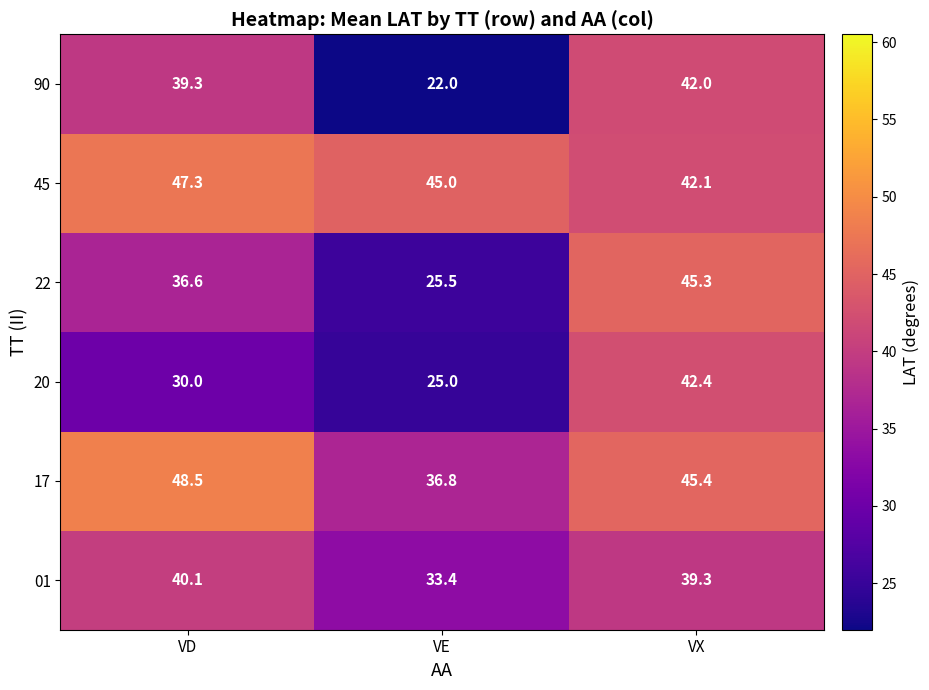

Reading left to right, what are all the values shown in this chart?

90: VD=39.3	VE=22.0	VX=42.0
45: VD=47.3	VE=45.0	VX=42.1
22: VD=36.6	VE=25.5	VX=45.3
20: VD=30.0	VE=25.0	VX=42.4
17: VD=48.5	VE=36.8	VX=45.4
01: VD=40.1	VE=33.4	VX=39.3